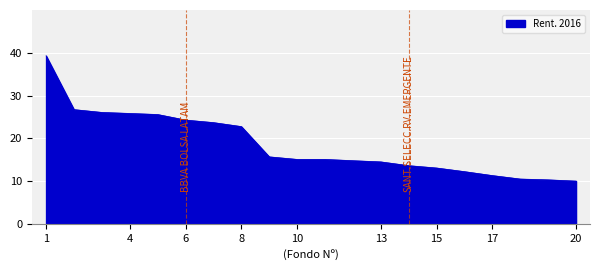

What is the smallest value displayed?

10.0